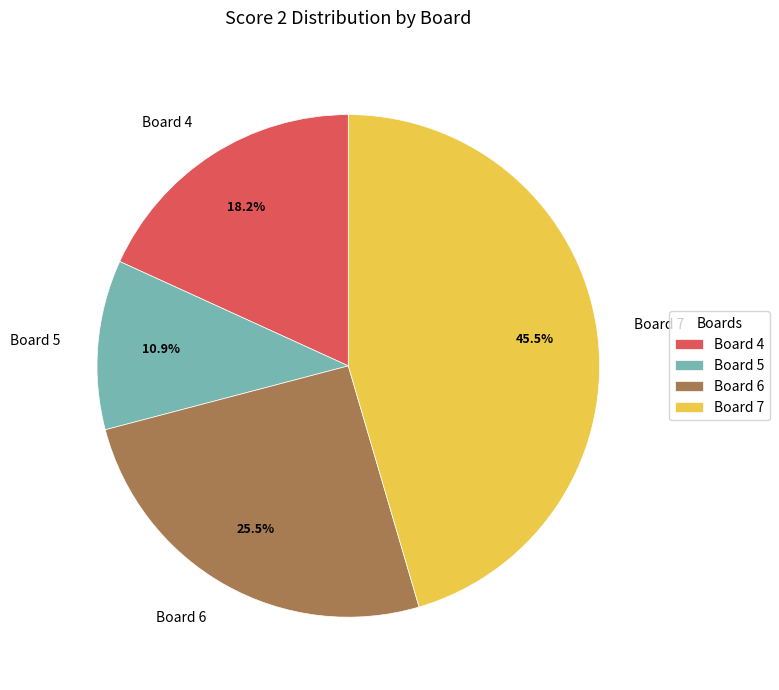

Which slice is the largest?

Board 7